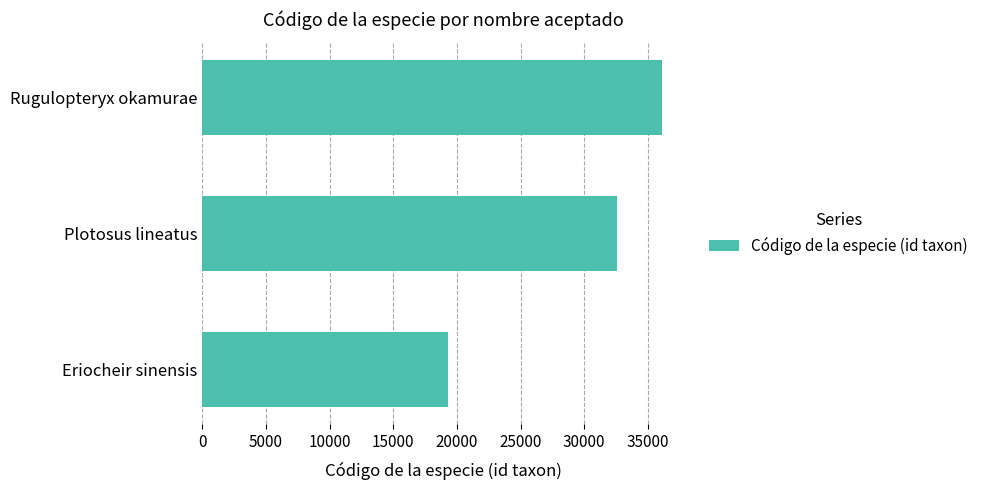

True or false: the data shows 47907 at Rugulopteryx okamurae.

False